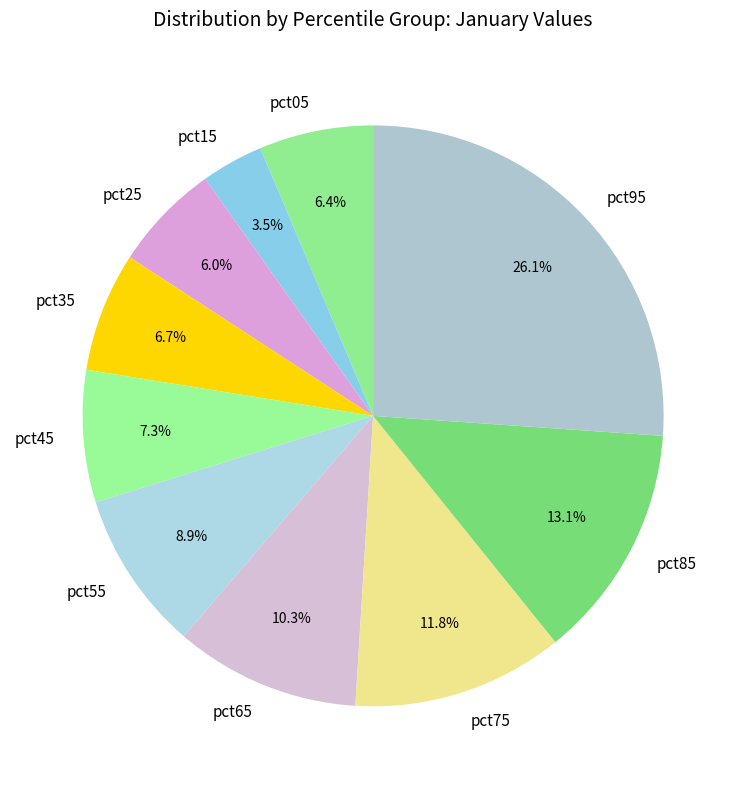

How many slices are in this pie chart?

10